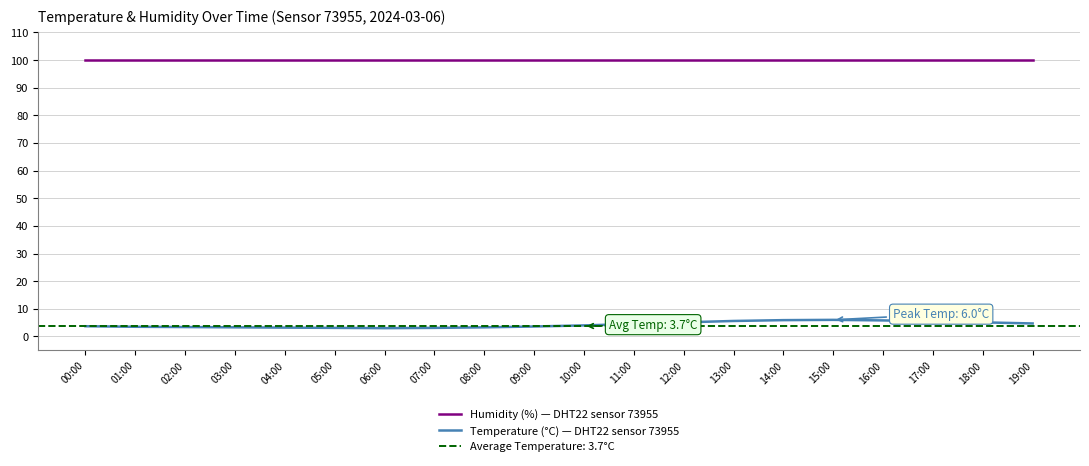

Rank the series by their maximum value, from lowest to highest.

Temperature (°C) — DHT22 sensor 73955, Humidity (%) — DHT22 sensor 73955